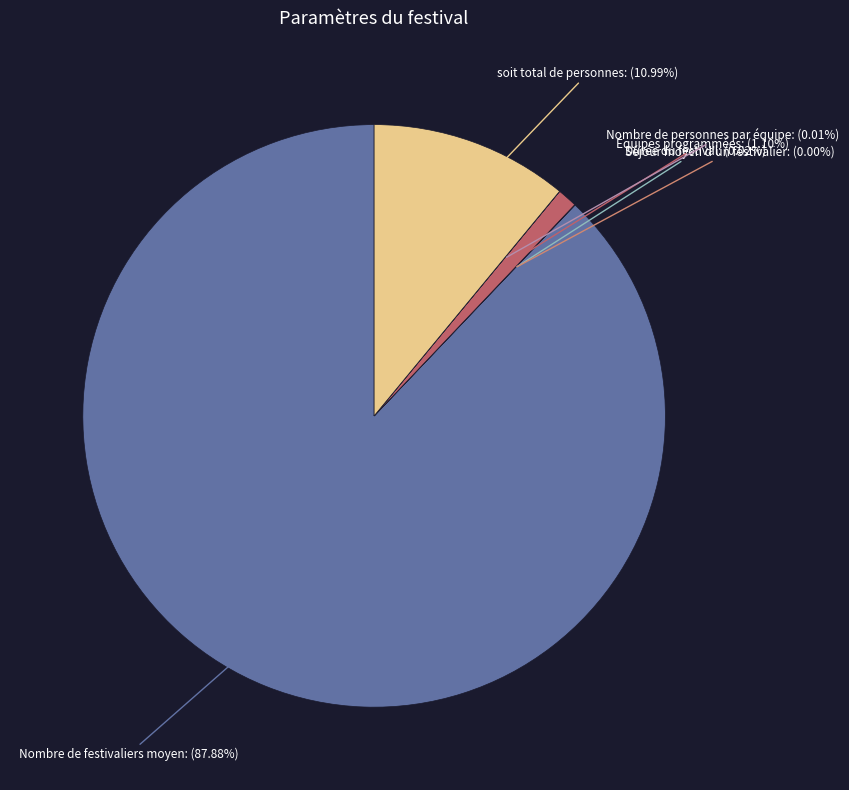

Is there a majority slice in this chart?

Yes